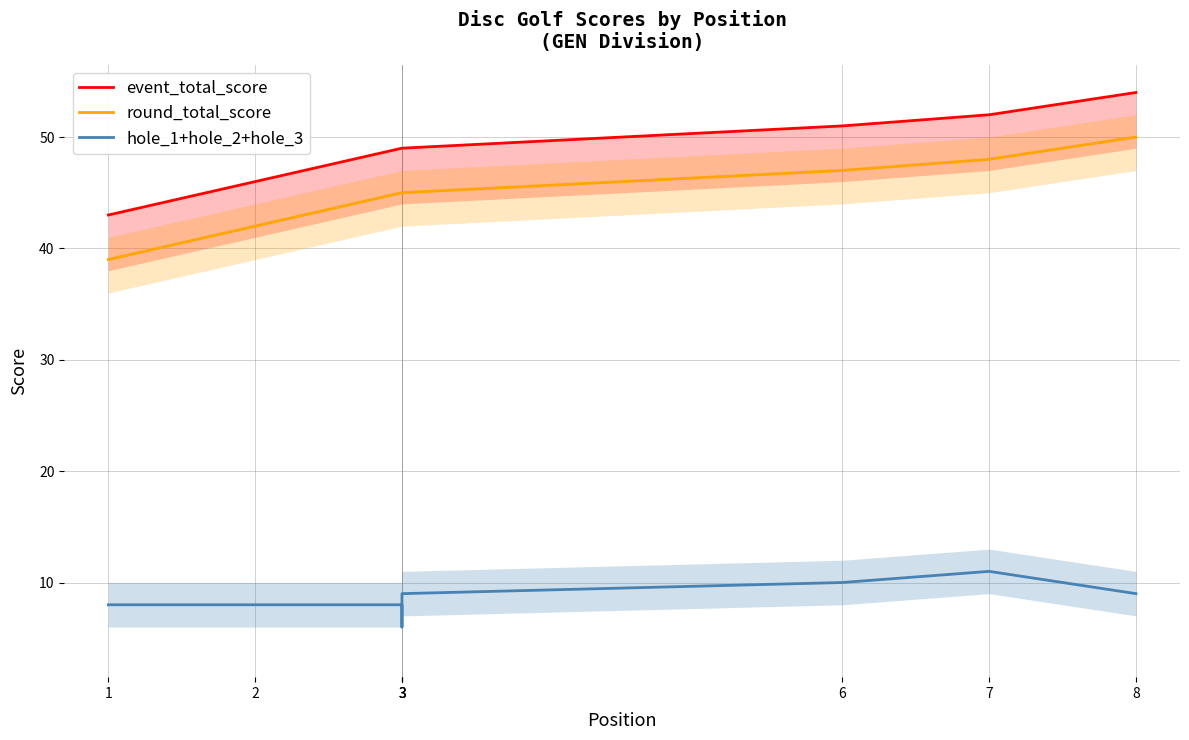

Reading left to right, transcribe all the data shown in this chart.

event_total_score: 1=43	2=46	3=49	3=49	3=49	6=51	7=52	8=54
round_total_score: 1=39	2=42	3=45	3=45	3=45	6=47	7=48	8=50
hole_1+hole_2+hole_3: 1=8	2=8	3=8	3=6	3=9	6=10	7=11	8=9